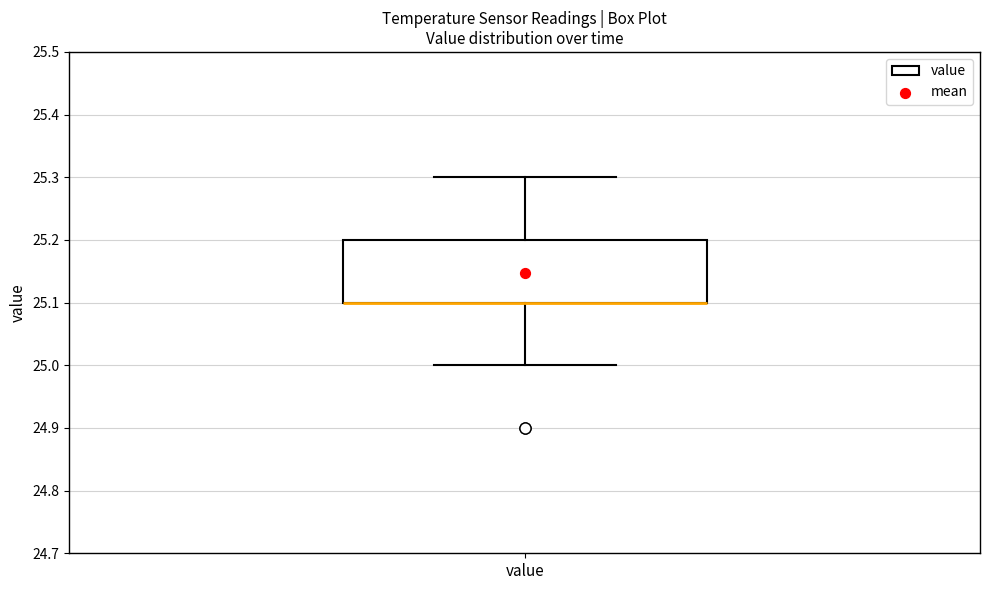

Transcribe this box plot: give where the median line is, the range the box spans, and where the two whiskers end, as read against the y-axis. The values are not printed on the chart, so give them approximately, as read against the axis.

median 25.1 (drawn on the box's lower edge), box 25.1 to 25.2, whiskers 25.0 to 25.3